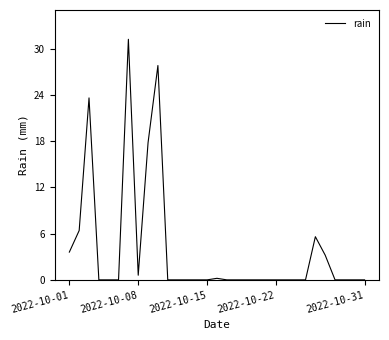

What is the greatest value displayed?

31.2